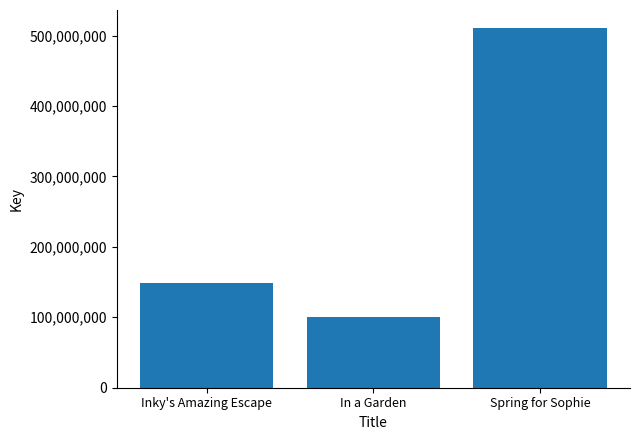

Reading left to right, transcribe all the data shown in this chart.

148155442	100215708	510755759